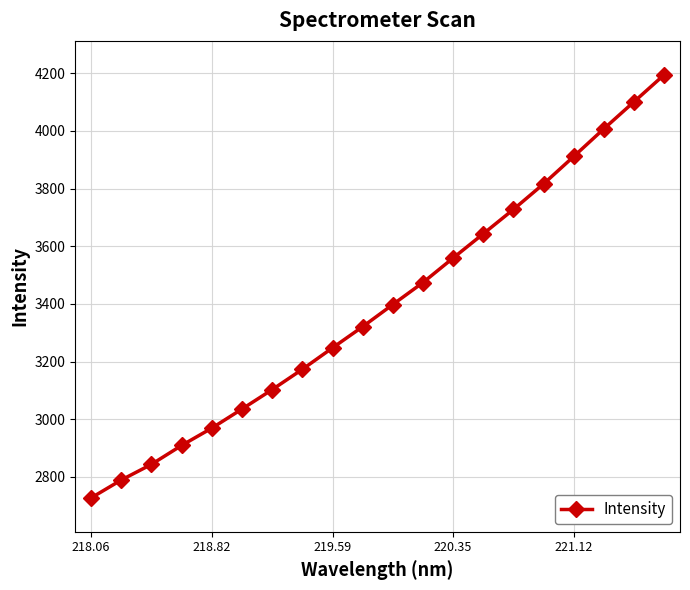

True or false: there are more than 2 points higher than both neighbors.

False